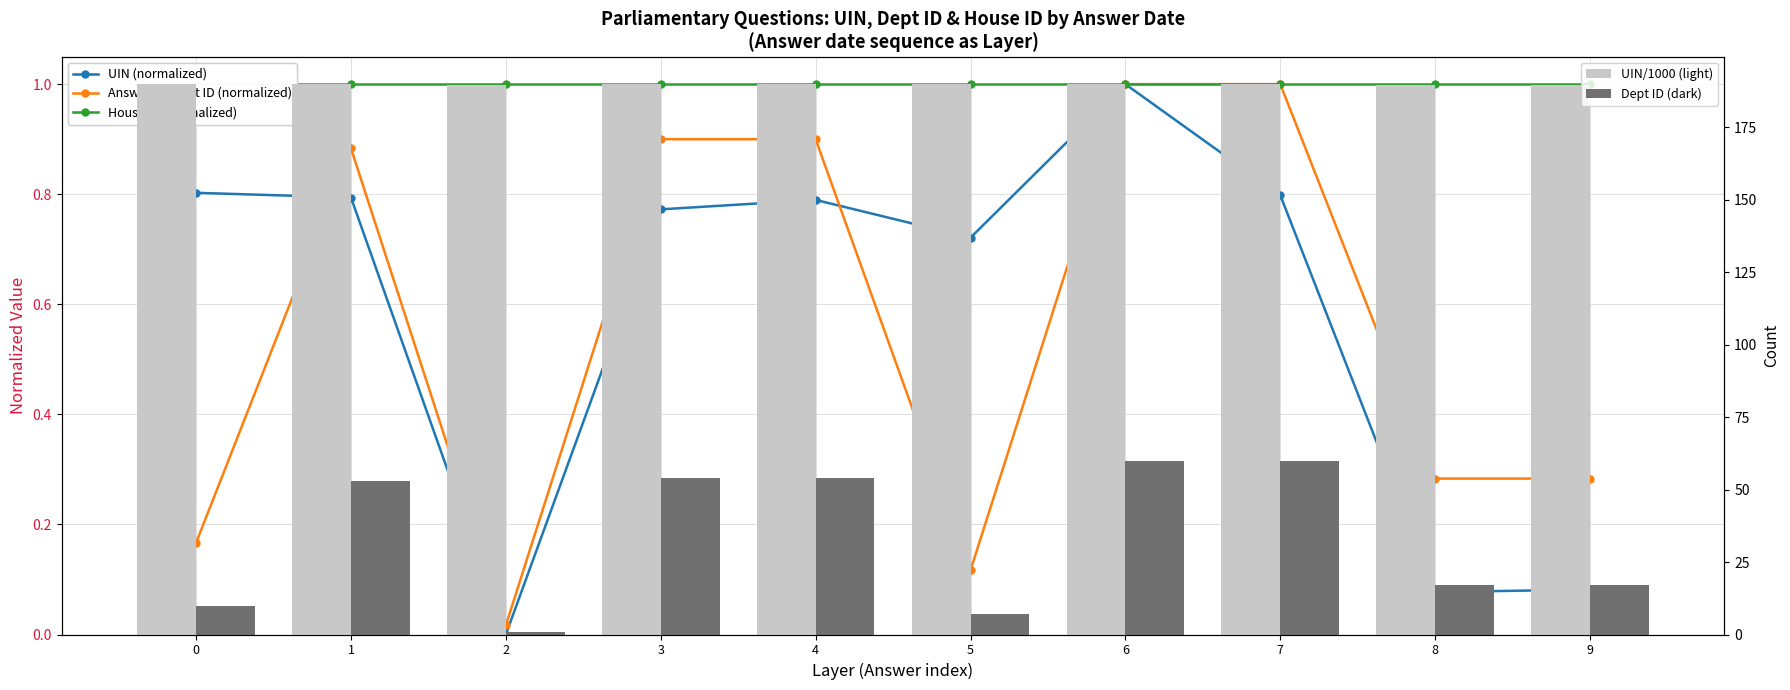

List the labels in order of Dept ID (dark) value, largest first.

6, 7, 3, 4, 1, 8, 9, 0, 5, 2